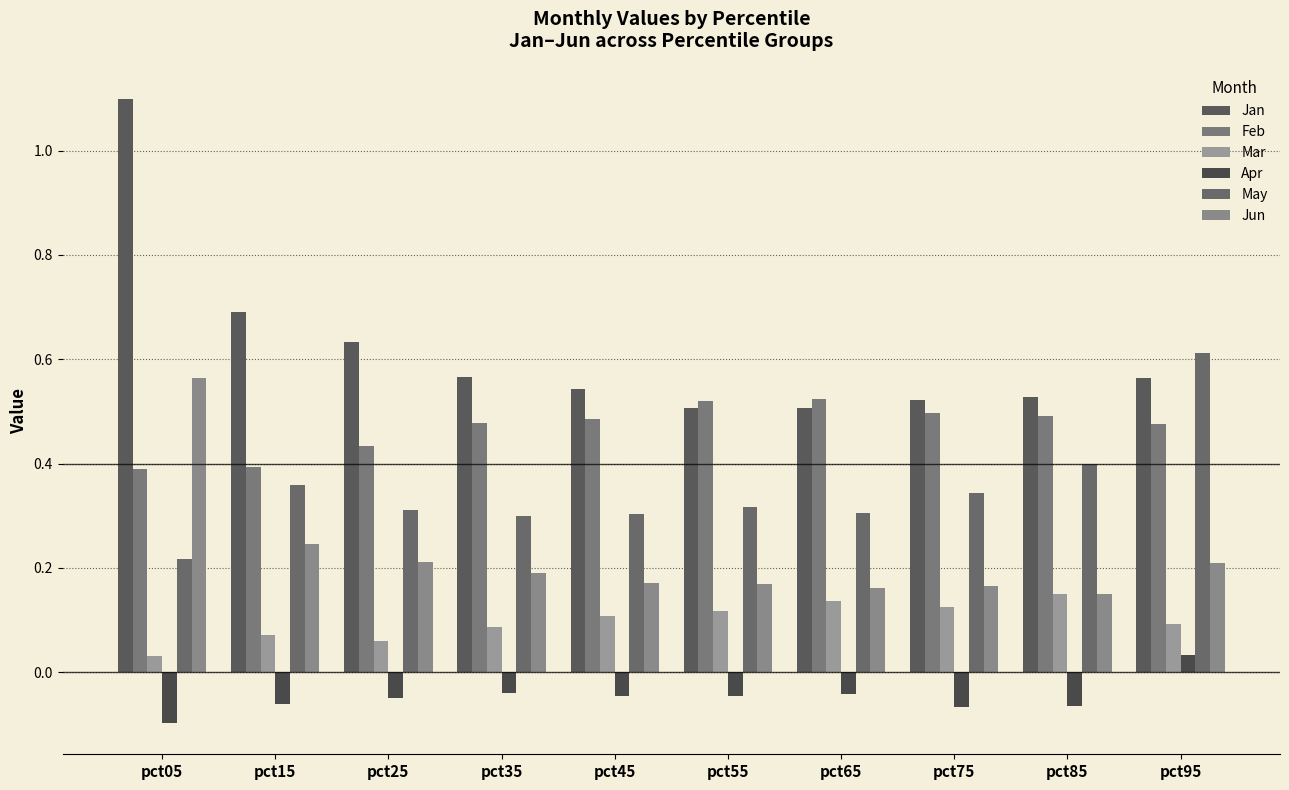

At which label does Jun reach its peak?

pct05